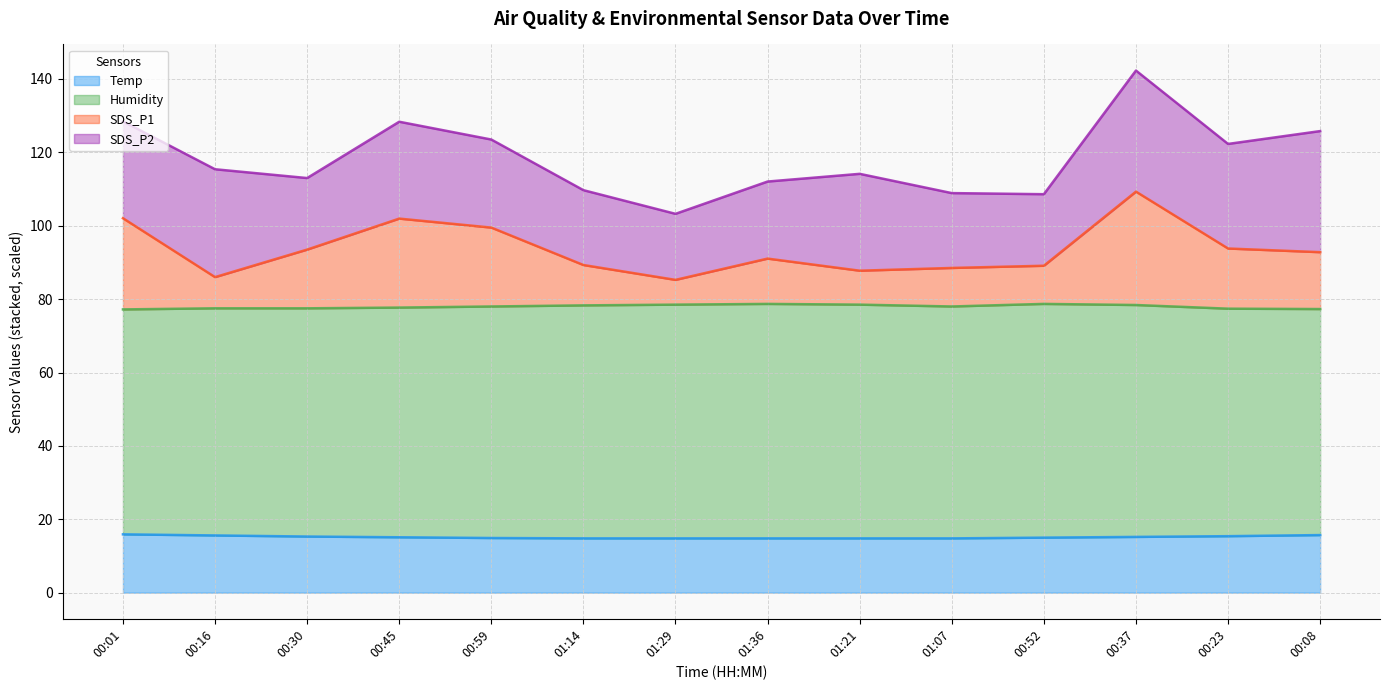

True or false: SDS_P1 and Temp intersect in this chart.

False